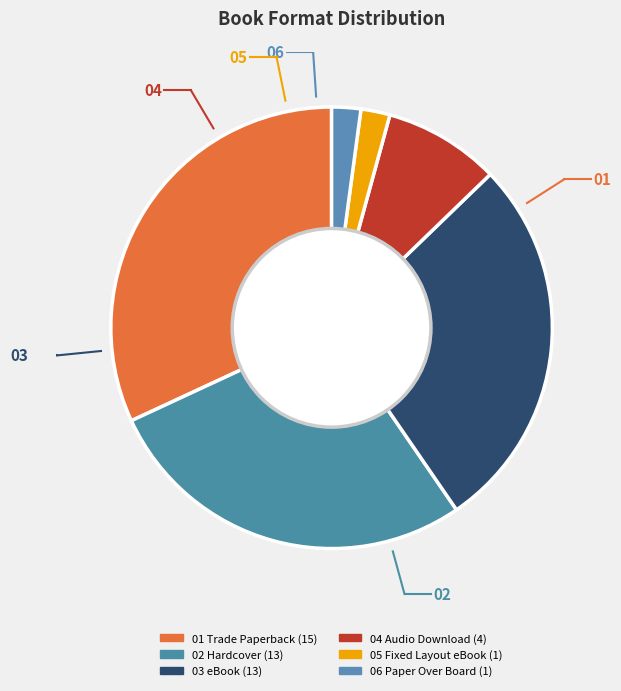

Count the number of slices in the pie.

6